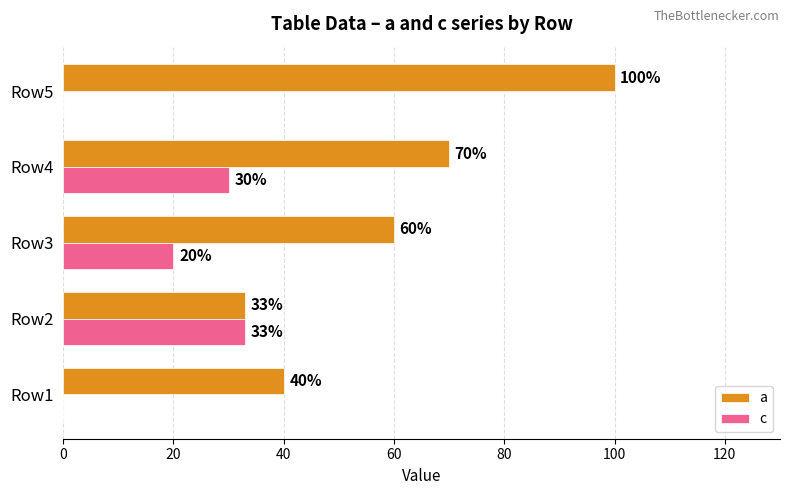

What are all the series names shown in the legend?

a, c